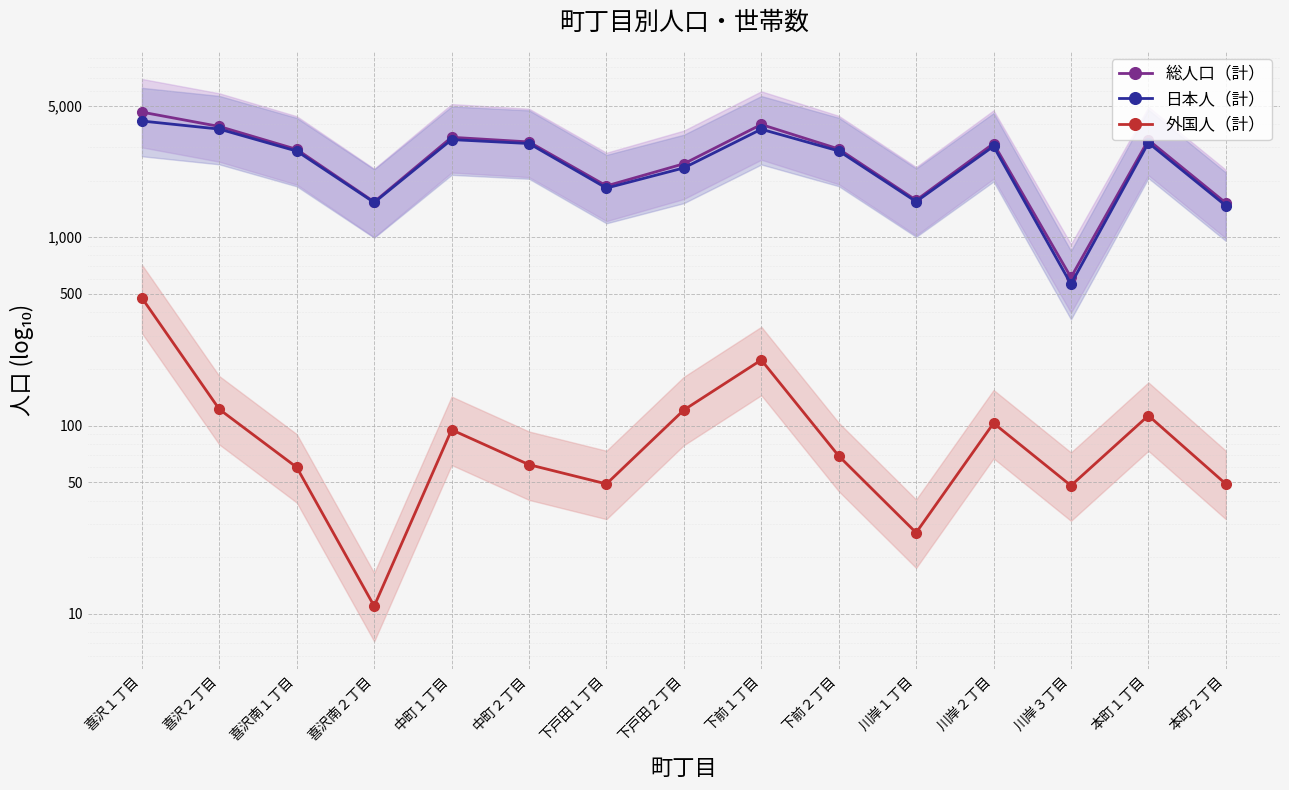

What is the label of the 8th point from the right?

下戸田２丁目